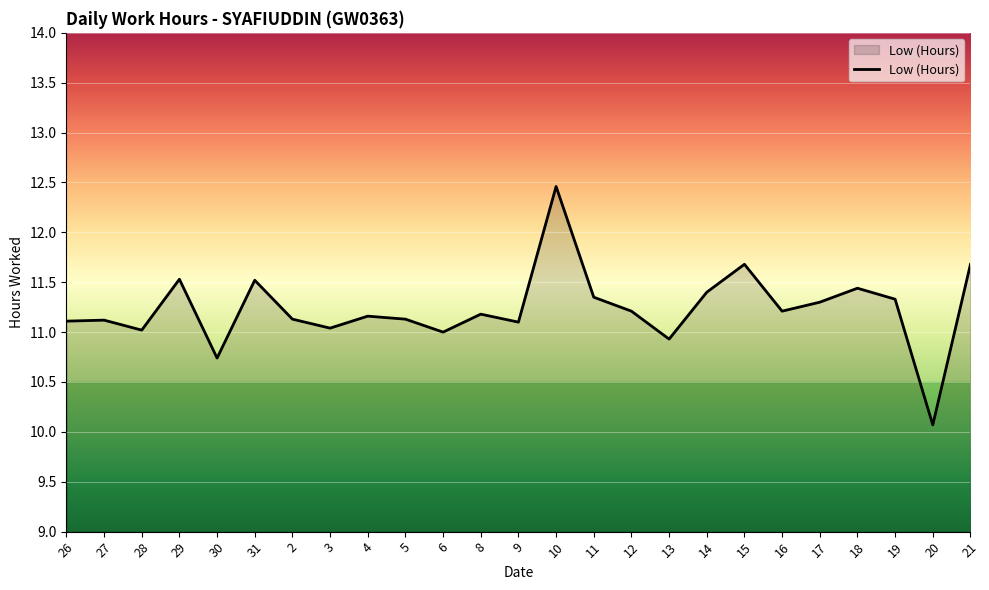

What is the minimum value shown in the chart?

10.1